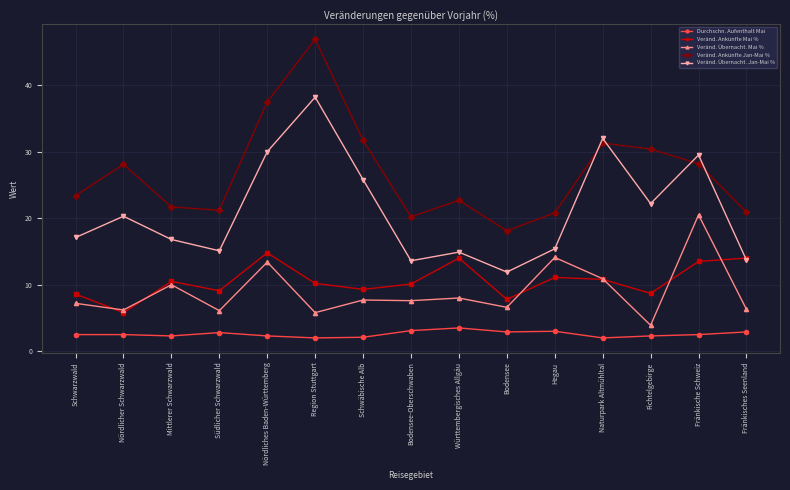

True or false: Veränd. Ankünfte Jan-Mai % has a value of 21.7 at Mittlerer Schwarzwald.

True